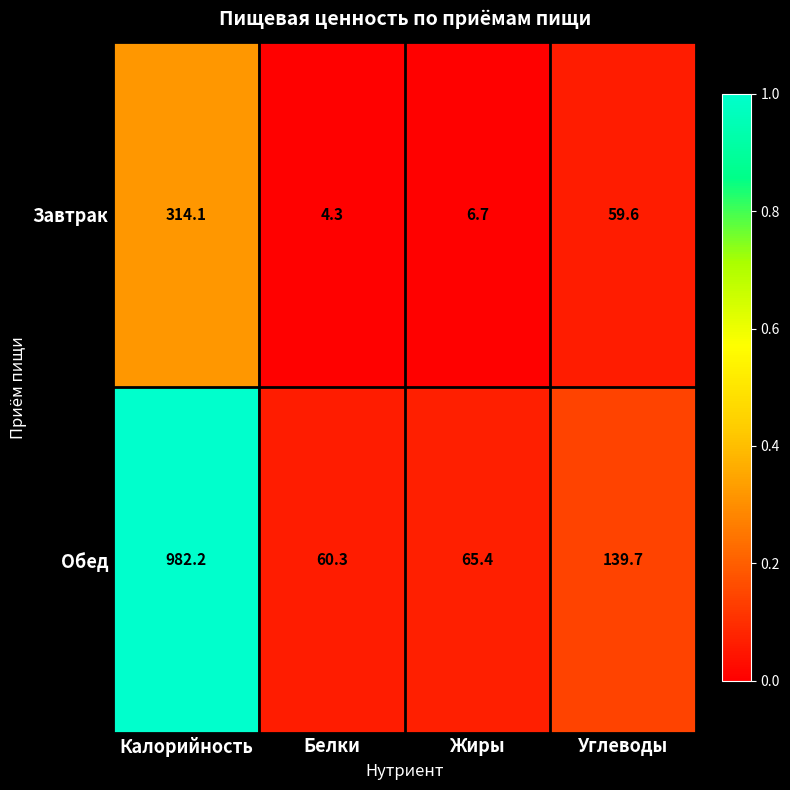

Which series has the largest total across all categories?

Обед